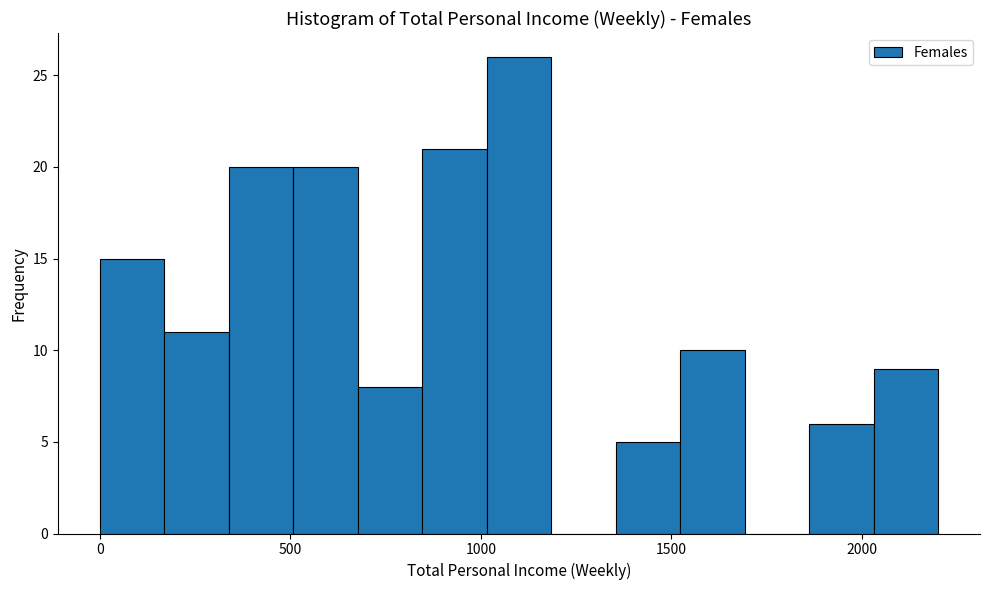

Around what value on the x-axis is the tallest bar? Give the approximate position of its centre, as read against the axis.

1100